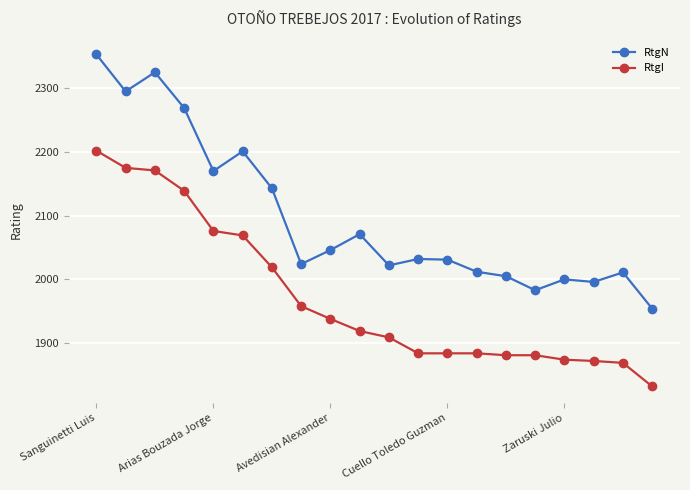

Which series has the largest range (max minus min)?

RtgN